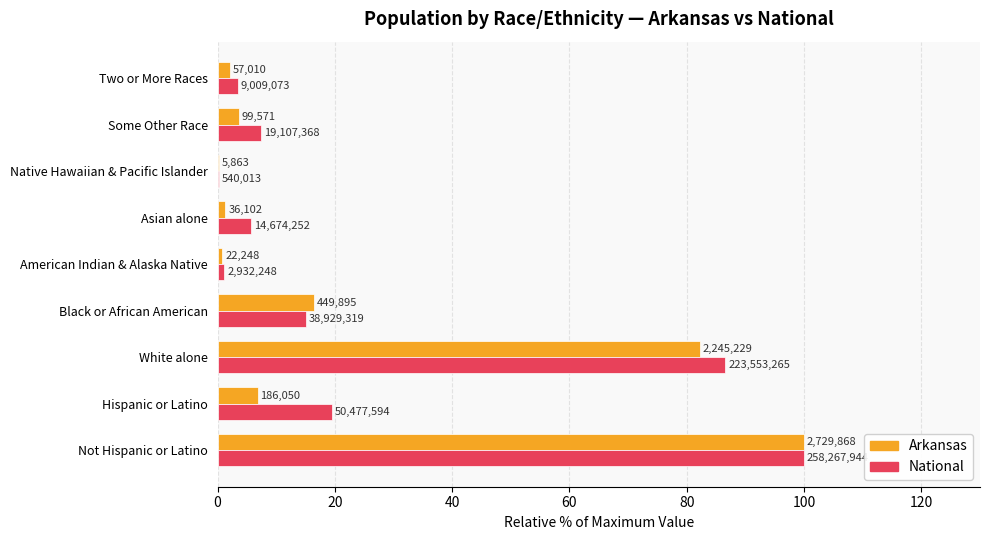

At how many categories does at least one series exceed 59?

2